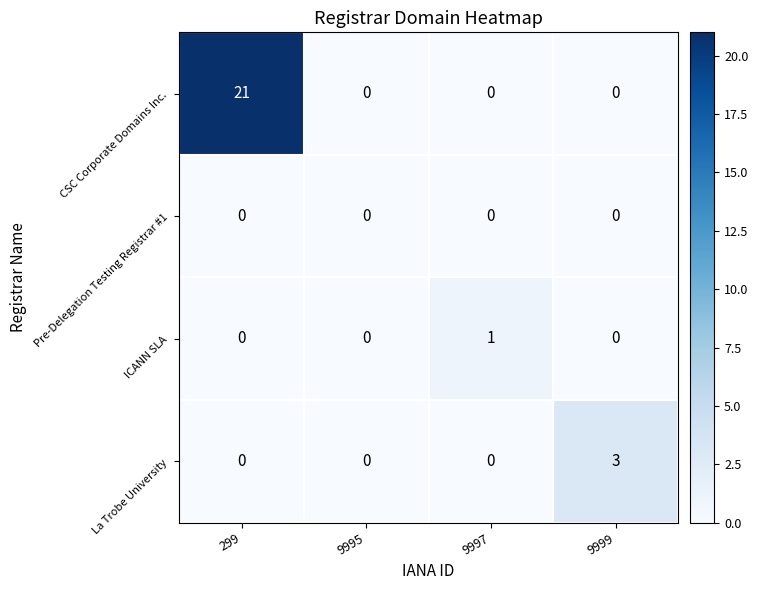

How many categories are shown in the chart?

4